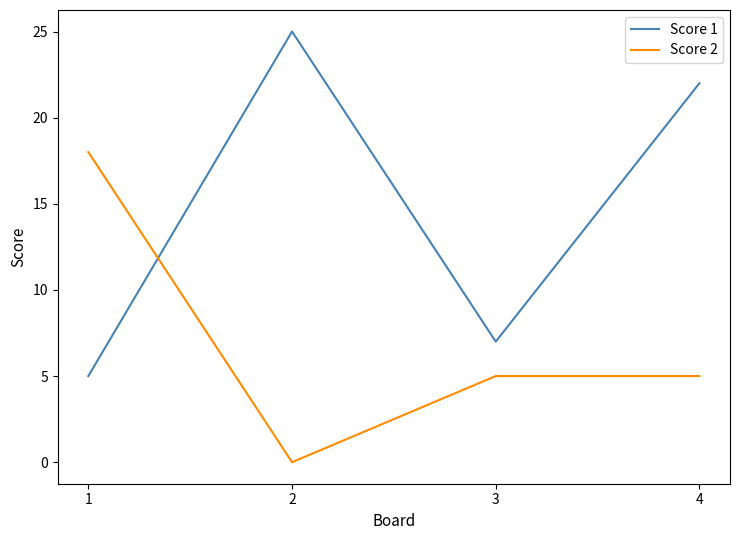

What is the total value across all series at 4?

27